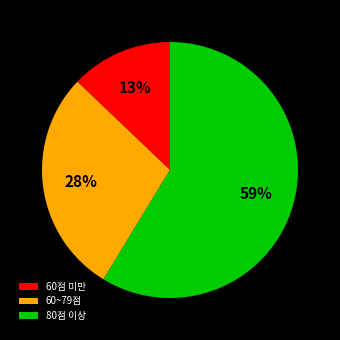

To the nearest percent, what percentage of the pie is 80점 이상?

59%